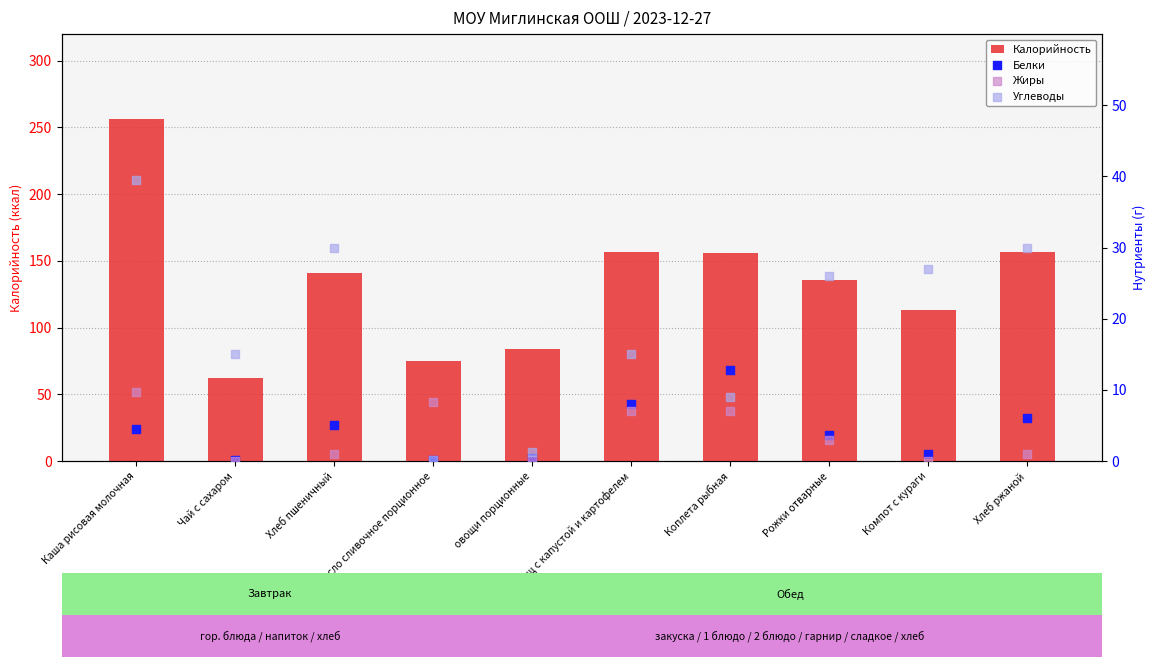

Which series has the largest Y range (max minus min)?

Калорийность